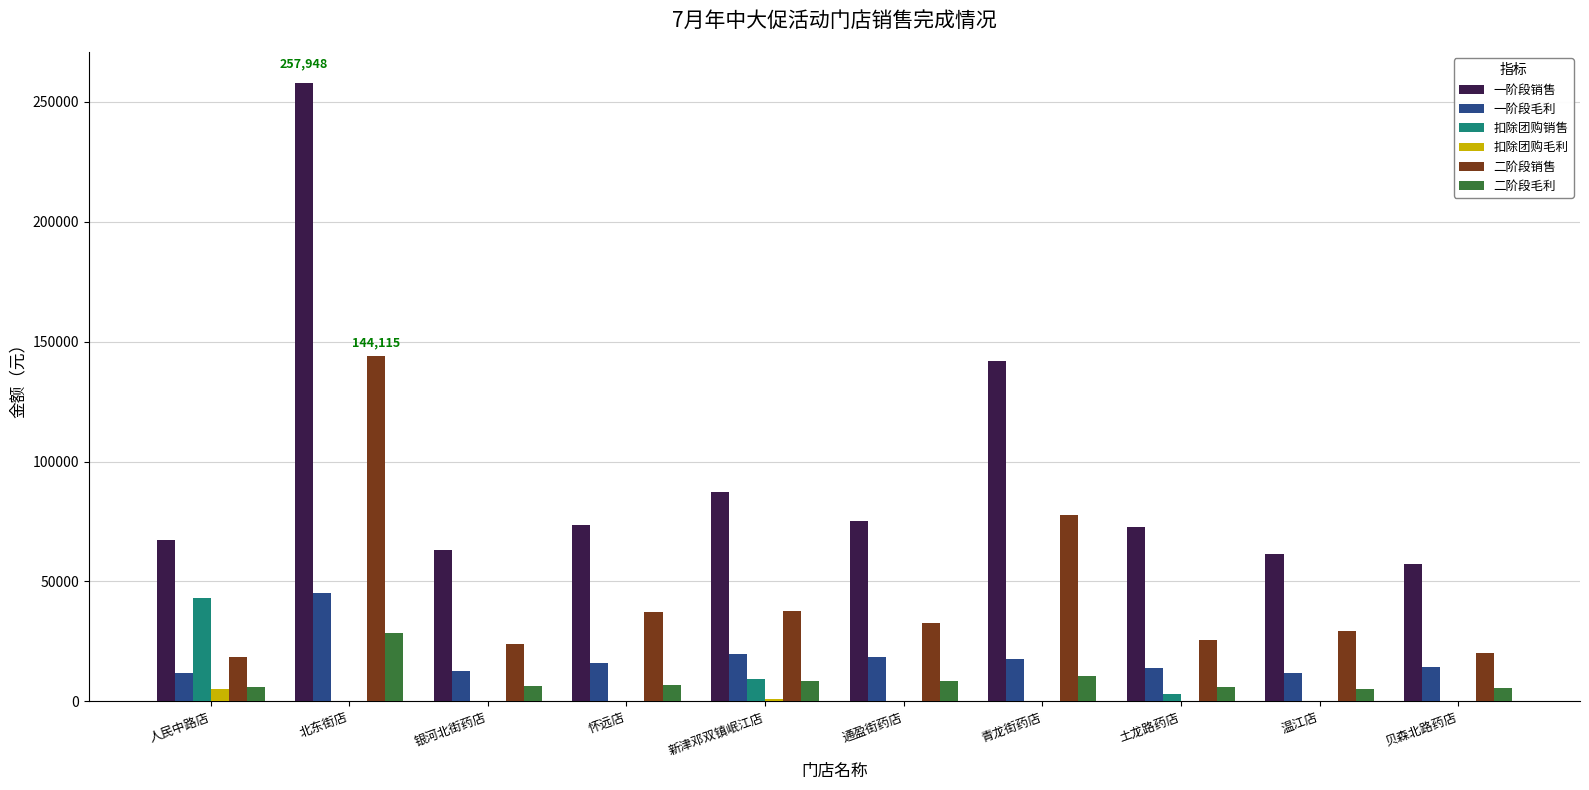

What is the sum of all 一阶段销售 values?

957567.8